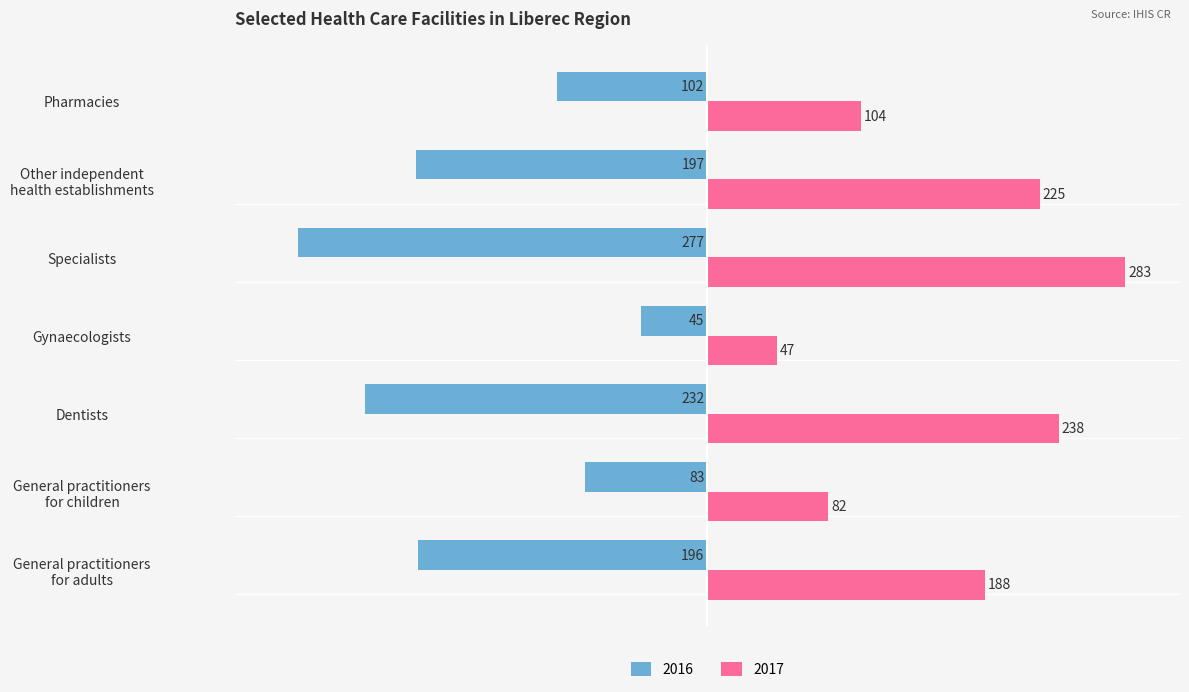

The value of 2016 at Dentists is -145. True or false?

False